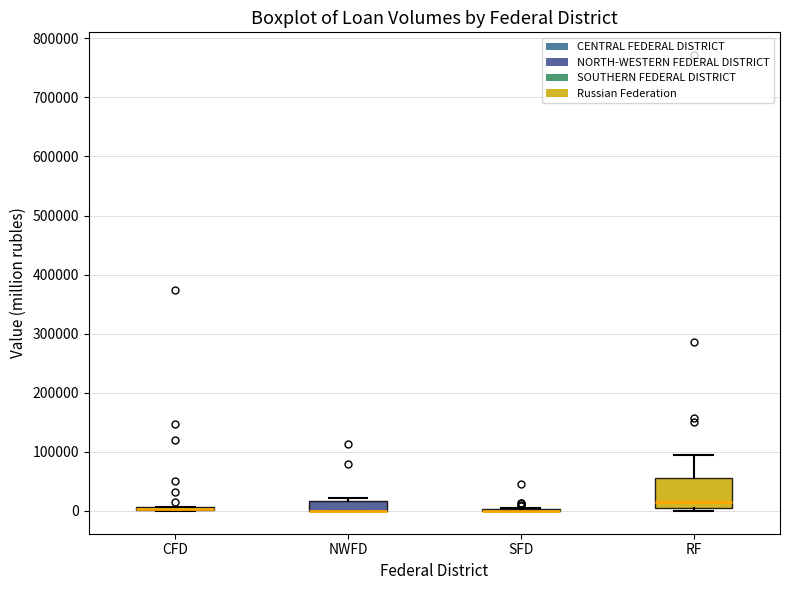

Where is the lower edge of the box for NWFD on the y-axis? The values are not printed on the chart, so give them approximately, as read against the axis.

0